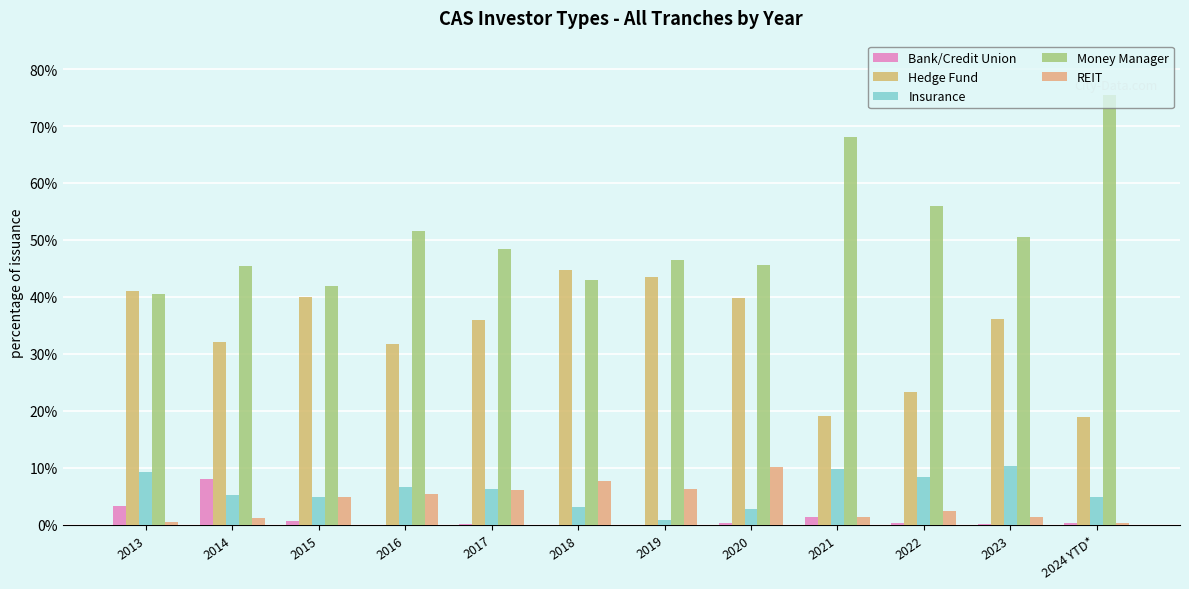

Reading left to right, transcribe all the data shown in this chart.

Bank/Credit Union: 3.2	8.0	0.6	0.0	0.1	0.0	0.0	0.2	1.3	0.4	0.1	0.3
Hedge Fund: 41.0	32.1	40.0	31.7	35.9	44.7	43.5	39.8	19.1	23.3	36.2	18.8
Insurance: 9.2	5.1	4.9	6.6	6.2	3.2	0.9	2.7	9.8	8.4	10.2	4.8
Money Manager: 40.4	45.4	41.8	51.5	48.5	42.9	46.5	45.7	68.1	55.9	50.6	75.5
REIT: 0.4	1.1	4.9	5.4	6.1	7.6	6.3	10.1	1.4	2.4	1.4	0.3